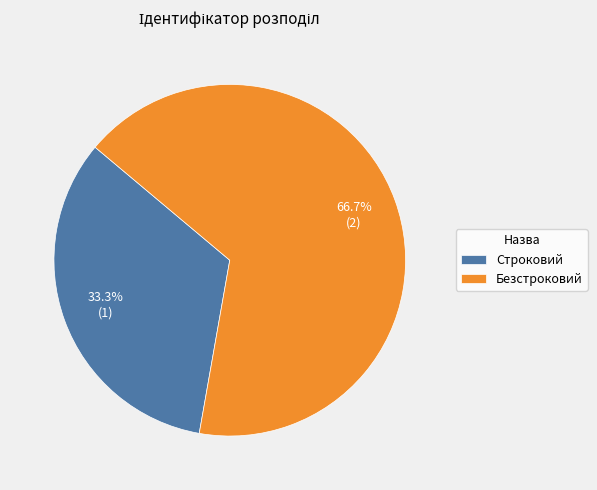

Which slice is the largest?

Безстроковий